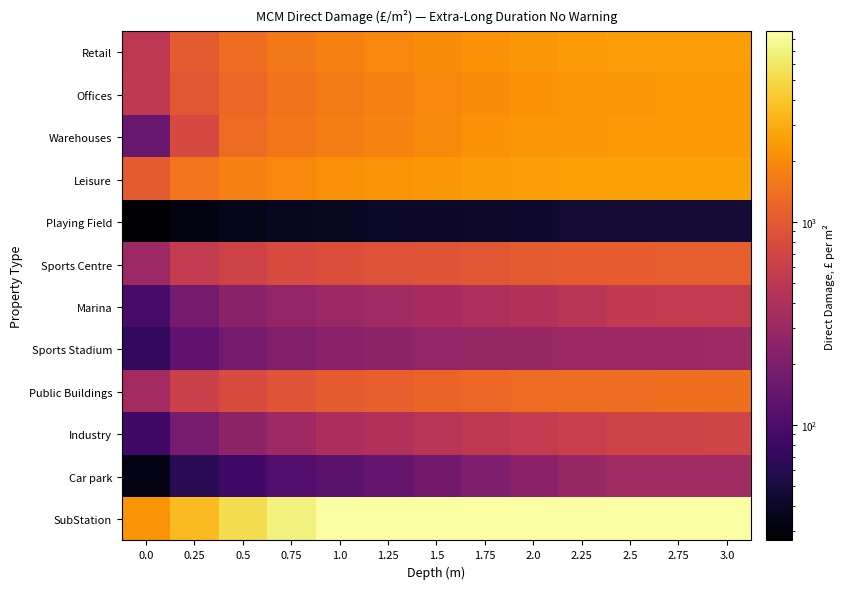

How many data points does each series have?

13